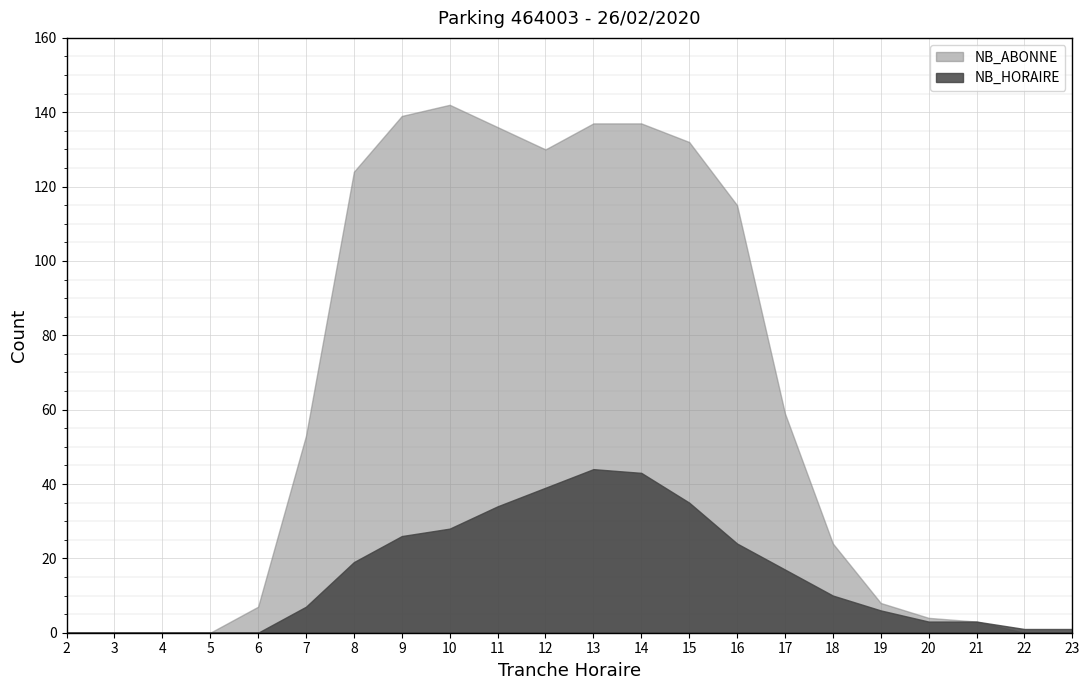

Reading right to left, extract all data points from this chart.

NB_HORAIRE: 1	1	3	3	6	10	17	24	35	43	44	39	34	28	26	19	7	0	0	0	0	0
NB_ABONNE: 0	0	3	4	8	24	59	115	132	137	137	130	136	142	139	124	53	7	0	0	0	0